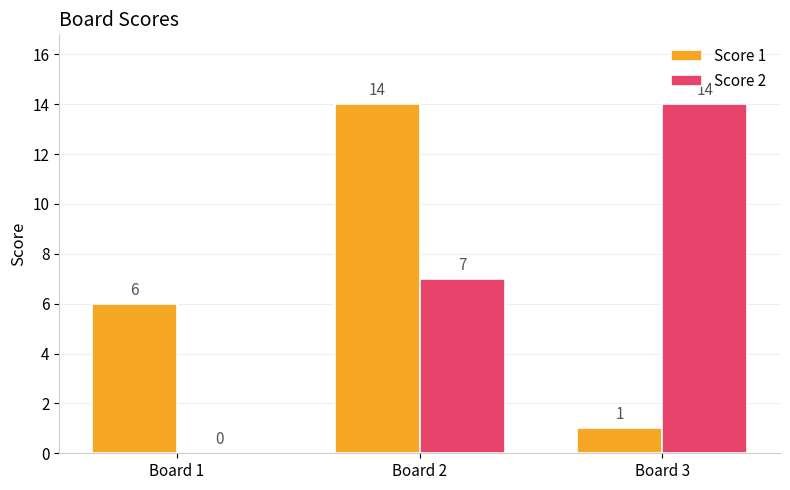

Which series has the largest range (max minus min)?

Score 2